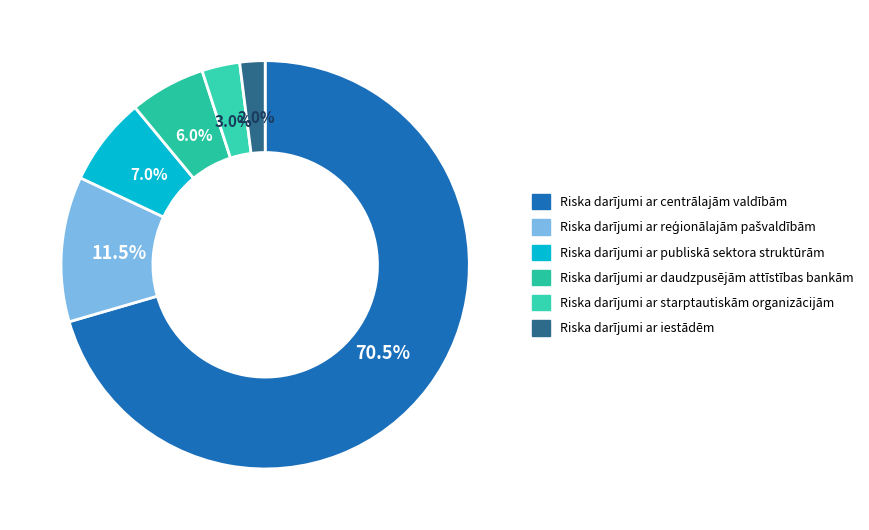

How many slices are in this pie chart?

6